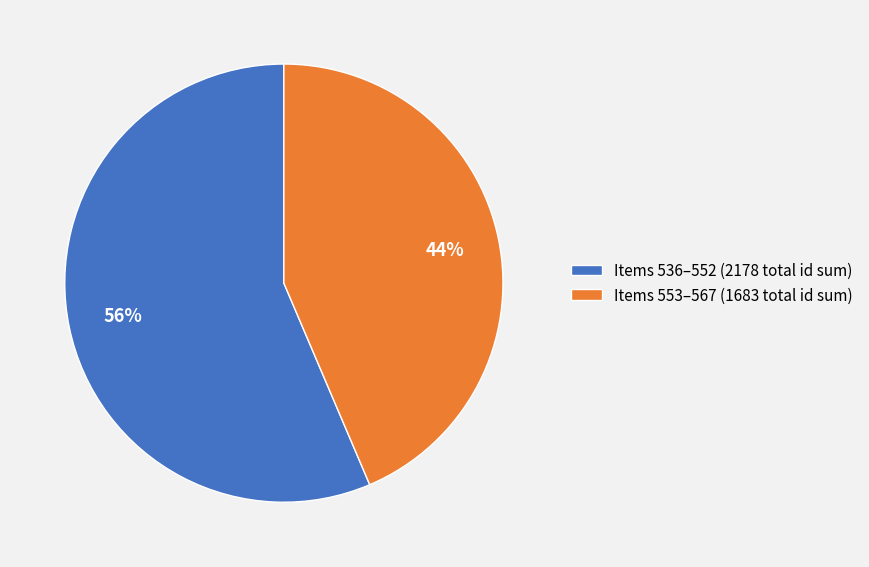

Approximately how many times larger is the value at Items 553–567 (1683 total id sum) compared to Items 536–552 (2178 total id sum)?

0.8